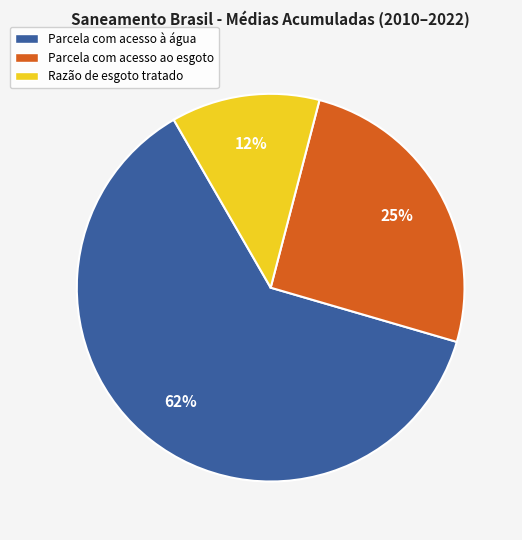

How many segments does this pie chart have?

3